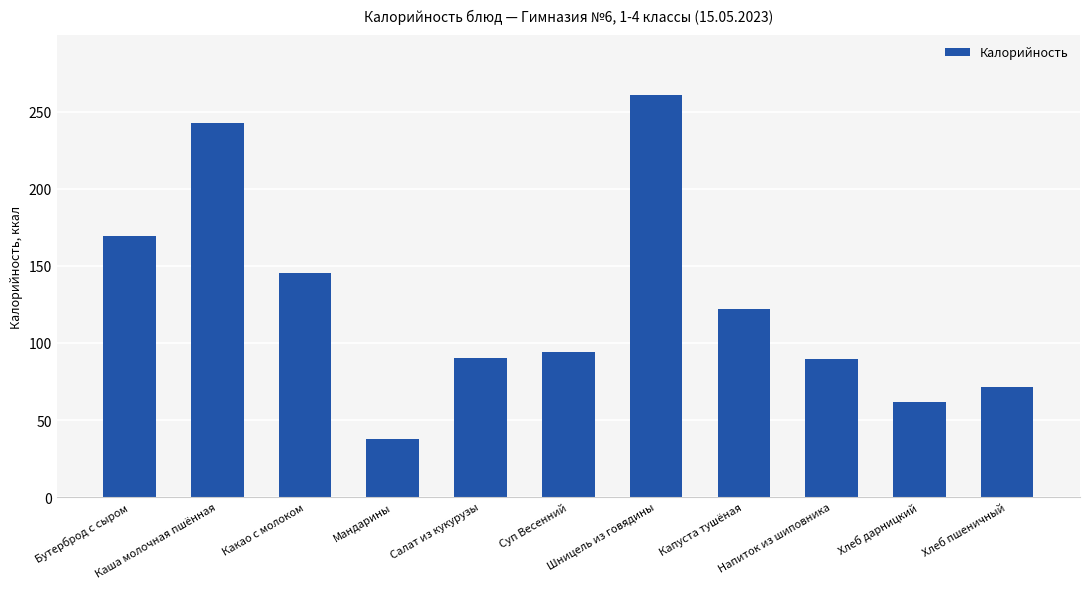

True or false: the data shows 260.6 at Шницель из говядины.

True